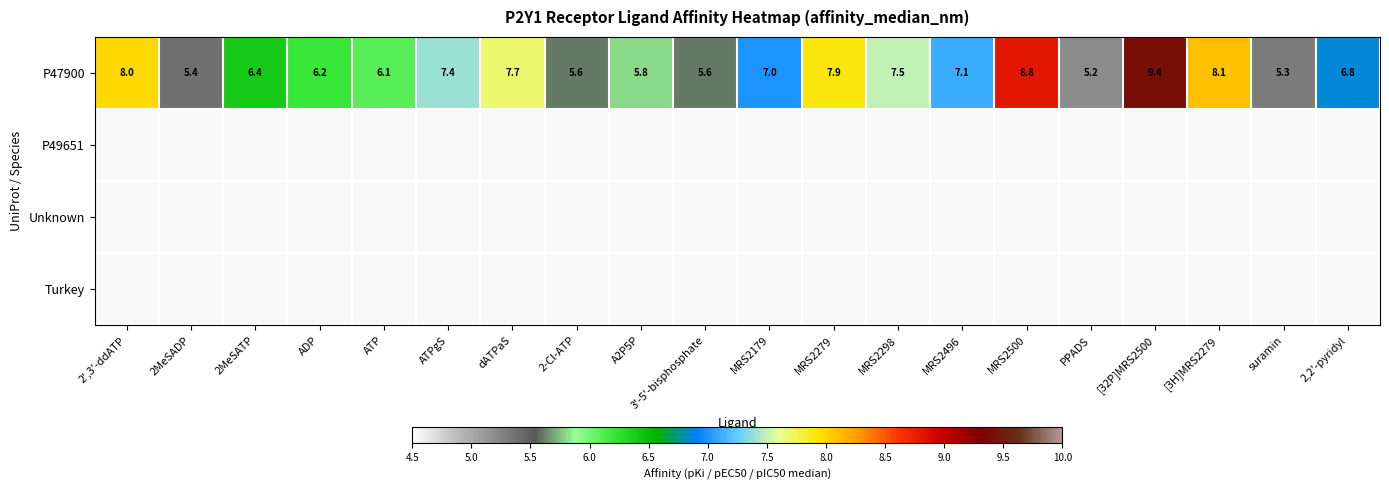

Which category has the highest value across all series?

[32P]MRS2500